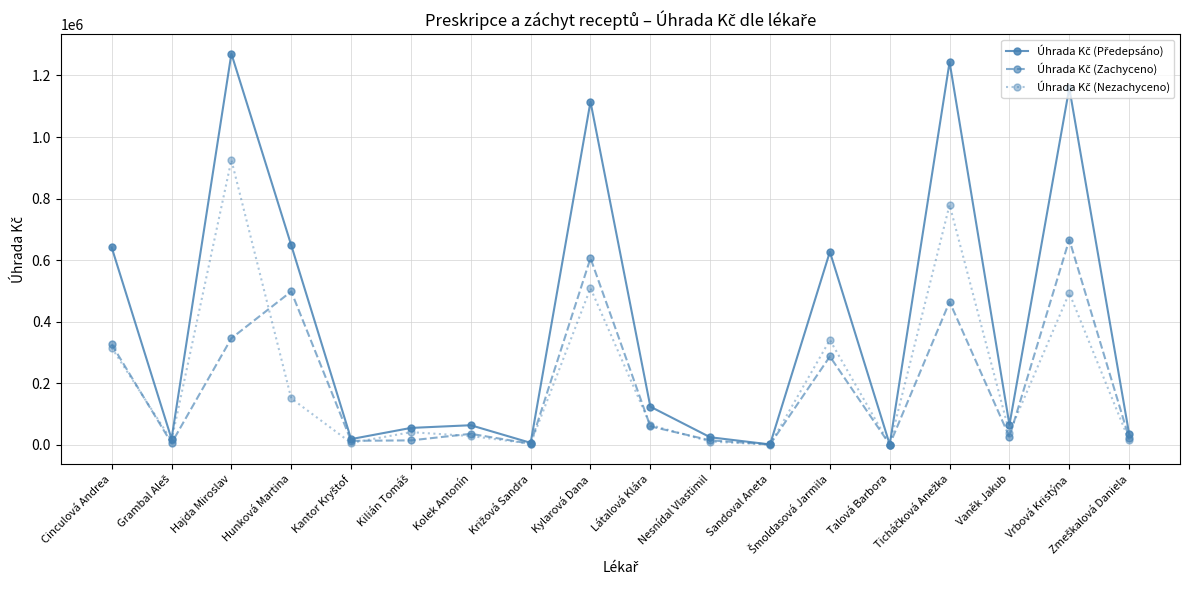

What is the greatest value displayed?

1270717.4